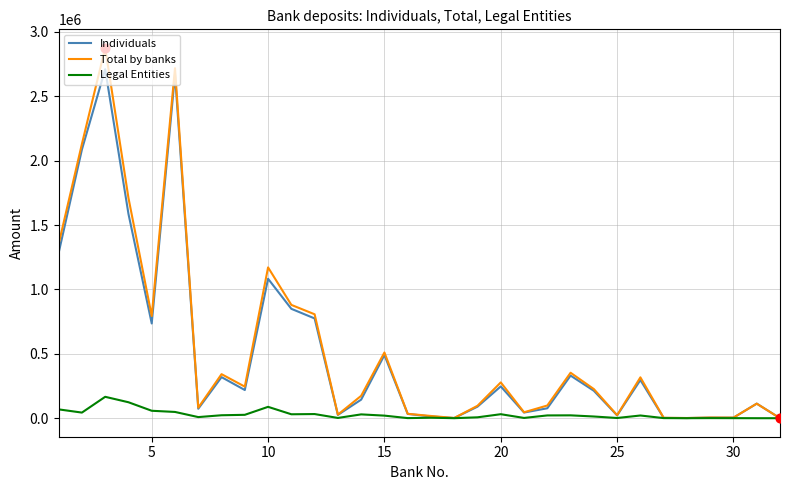

List the series in order of their peak value, highest first.

Total by banks, Individuals, Legal Entities